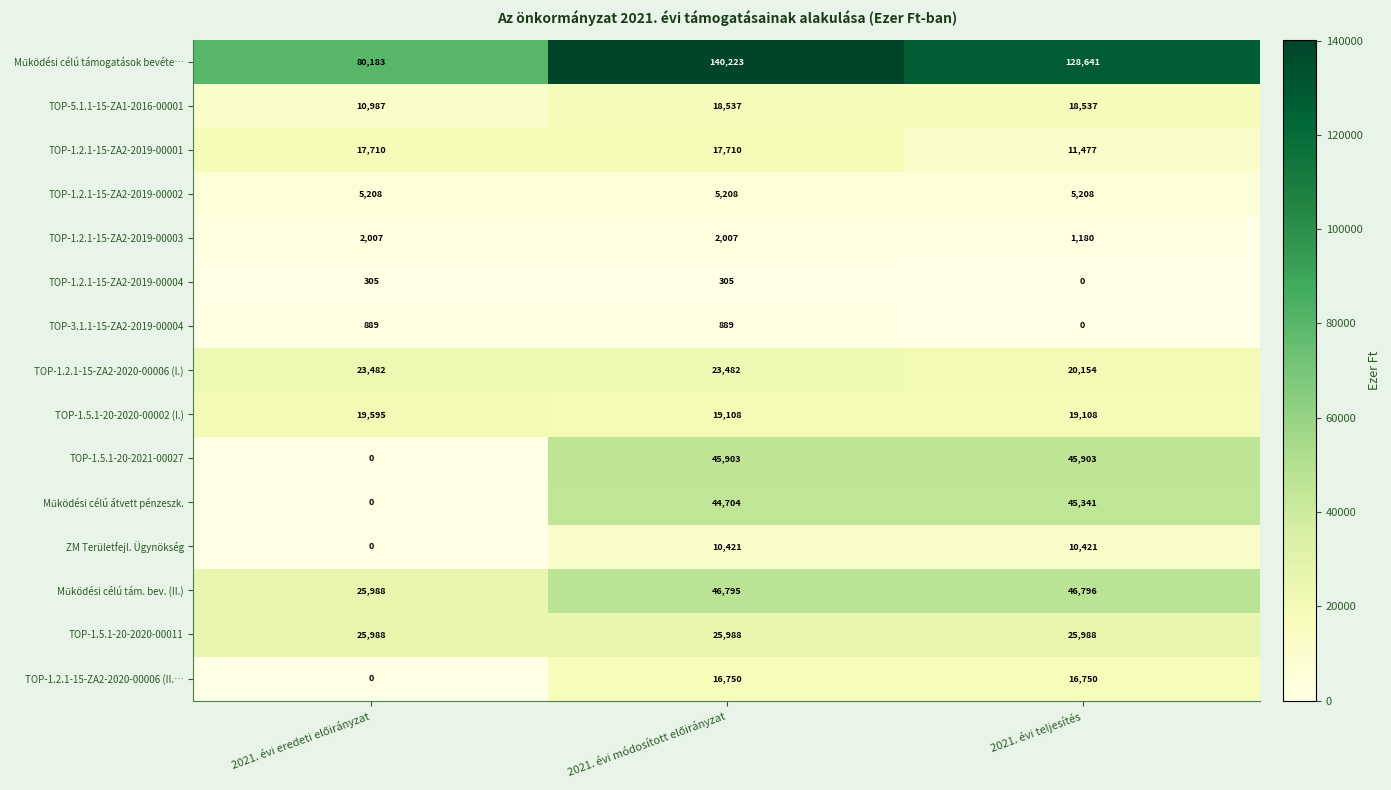

What is the difference between the maximum and minimum values in the TOP-1.2.1-15-ZA2-2019-00004 series?

305